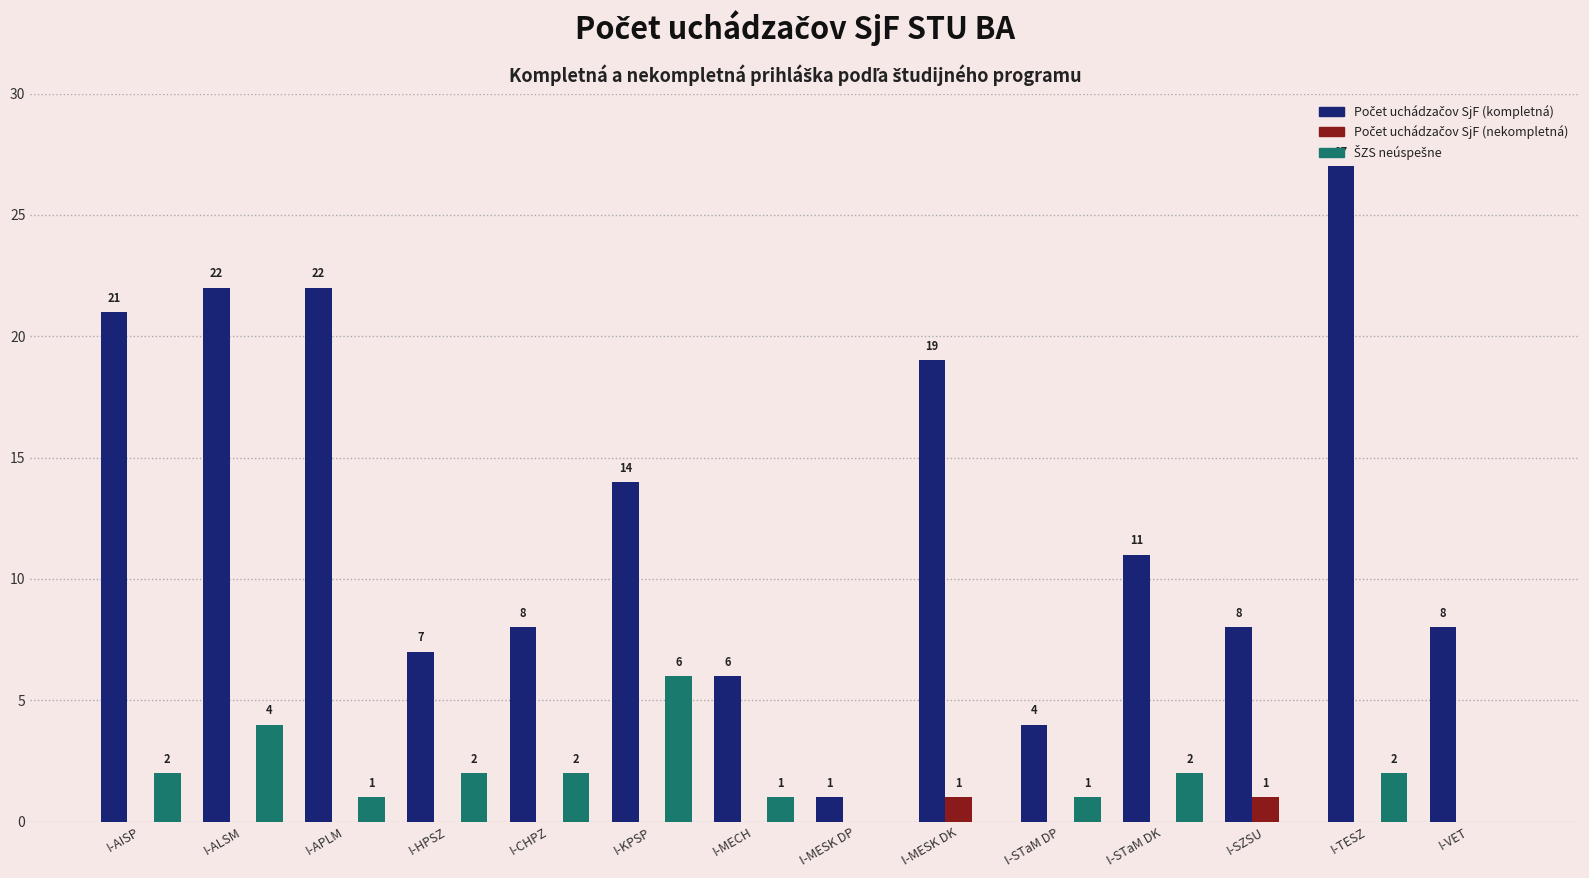

How many groups of bars are there?

14